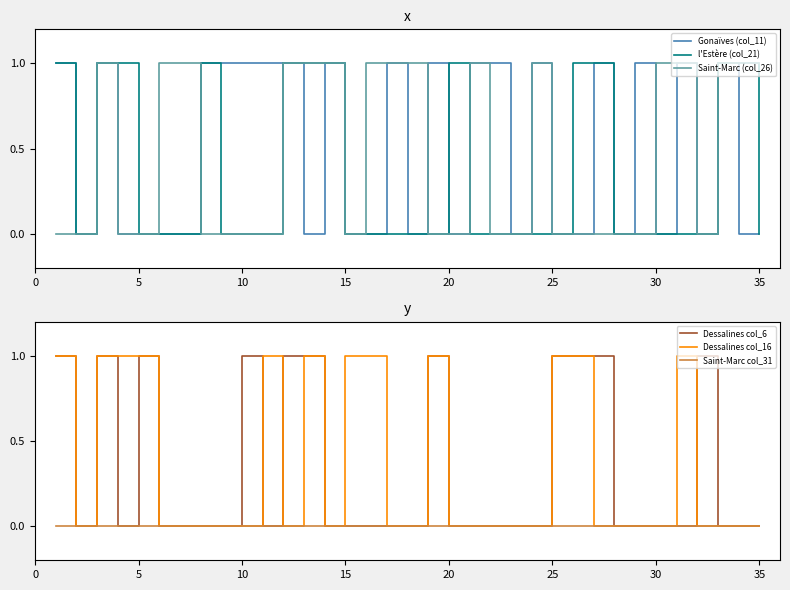

At how many categories does at least one series exceed 0?

32